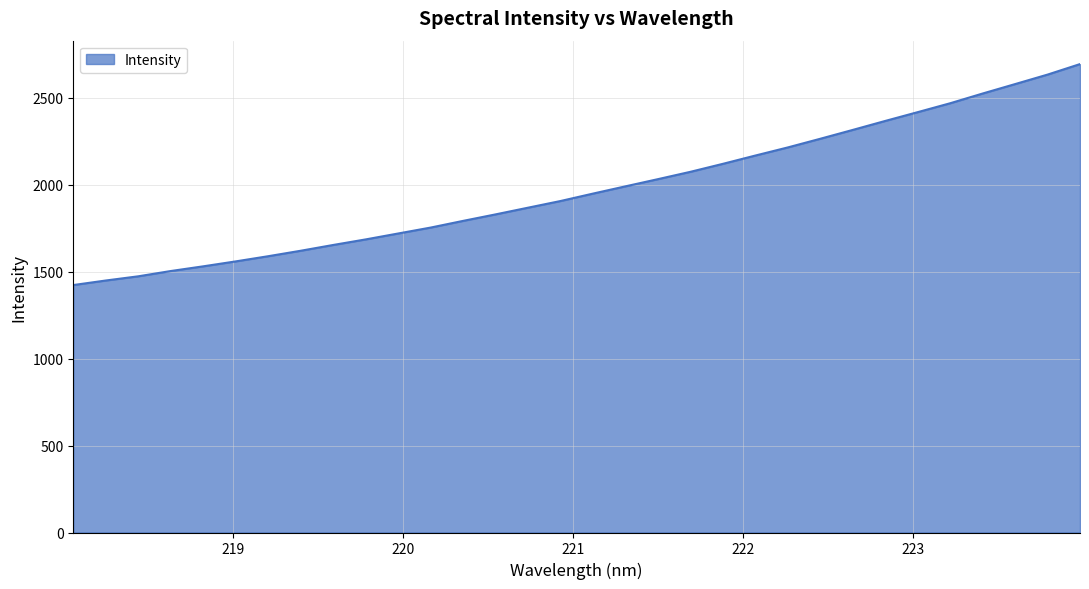

What is the minimum value shown in the chart?

1422.5